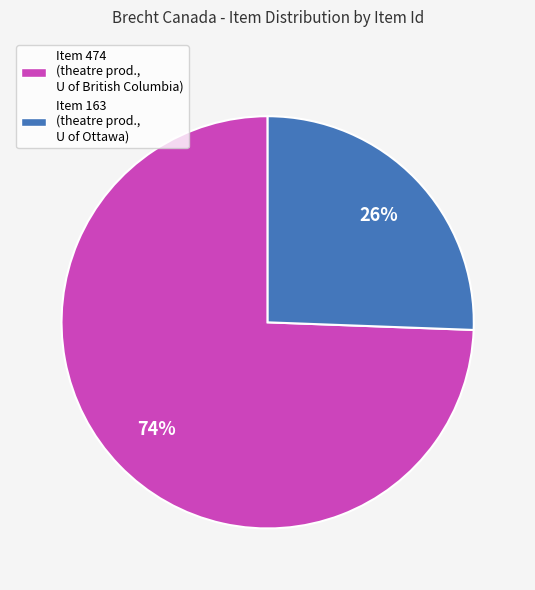

Which slice represents more than half of the pie?

Item 474